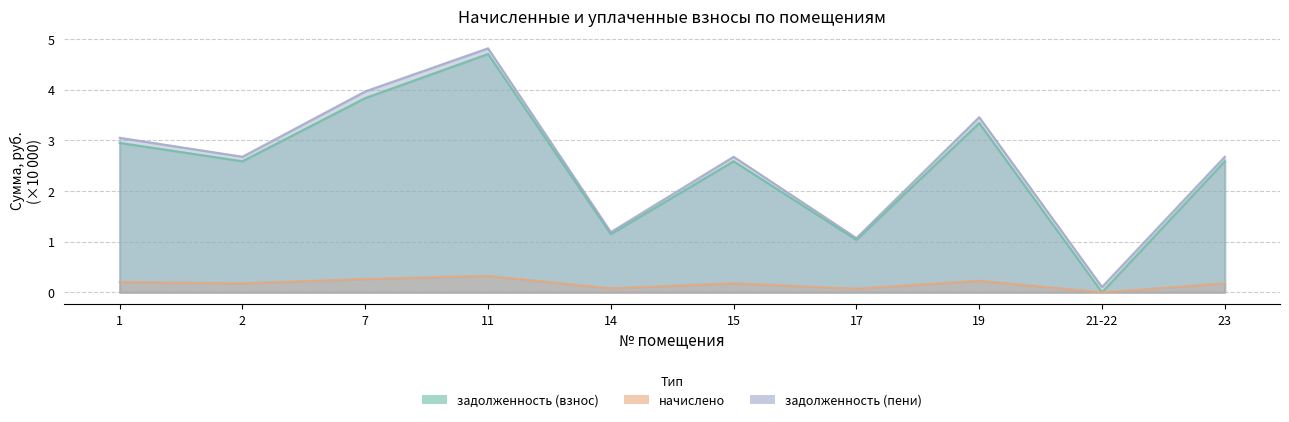

What are all the series names shown in the legend?

задолженность (взнос), задолженность (пени)